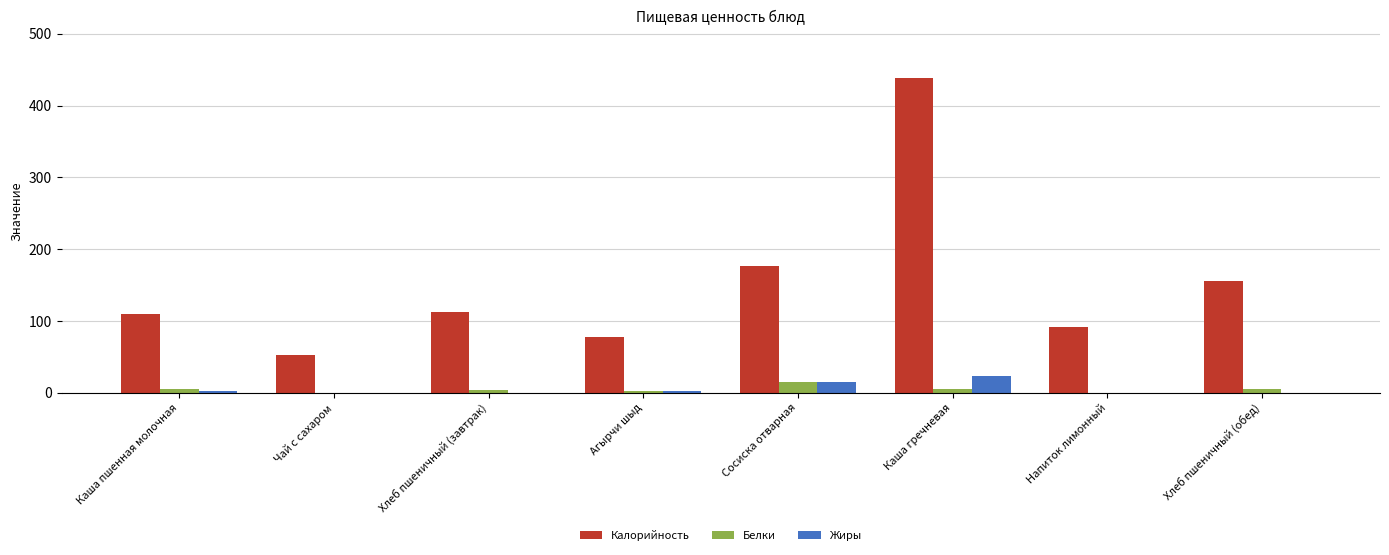

The Калорийность series shows 109 at Каша пшенная молочная. True or false?

True